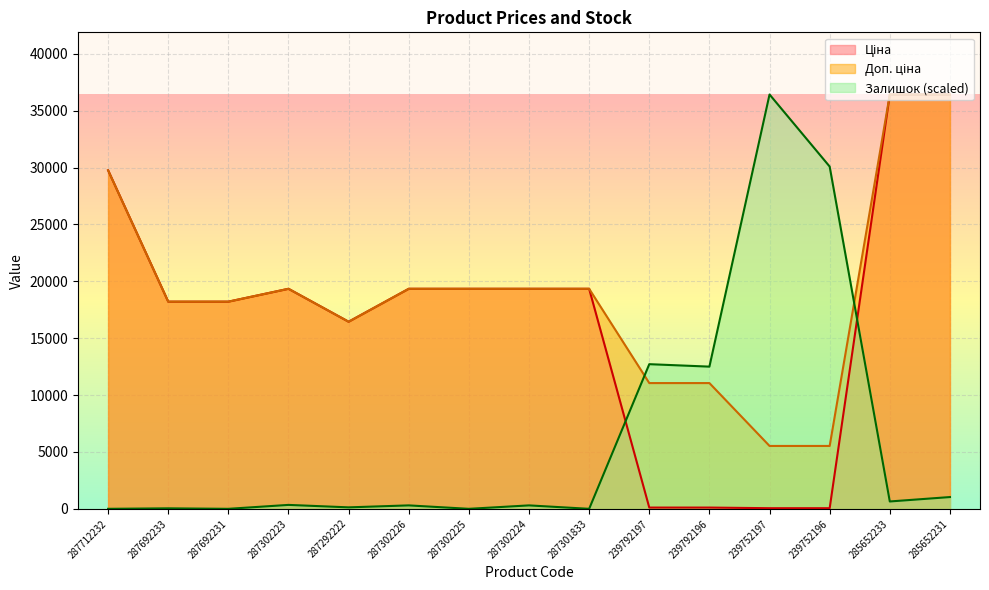

Where is the first local minimum for Ціна?

287292222